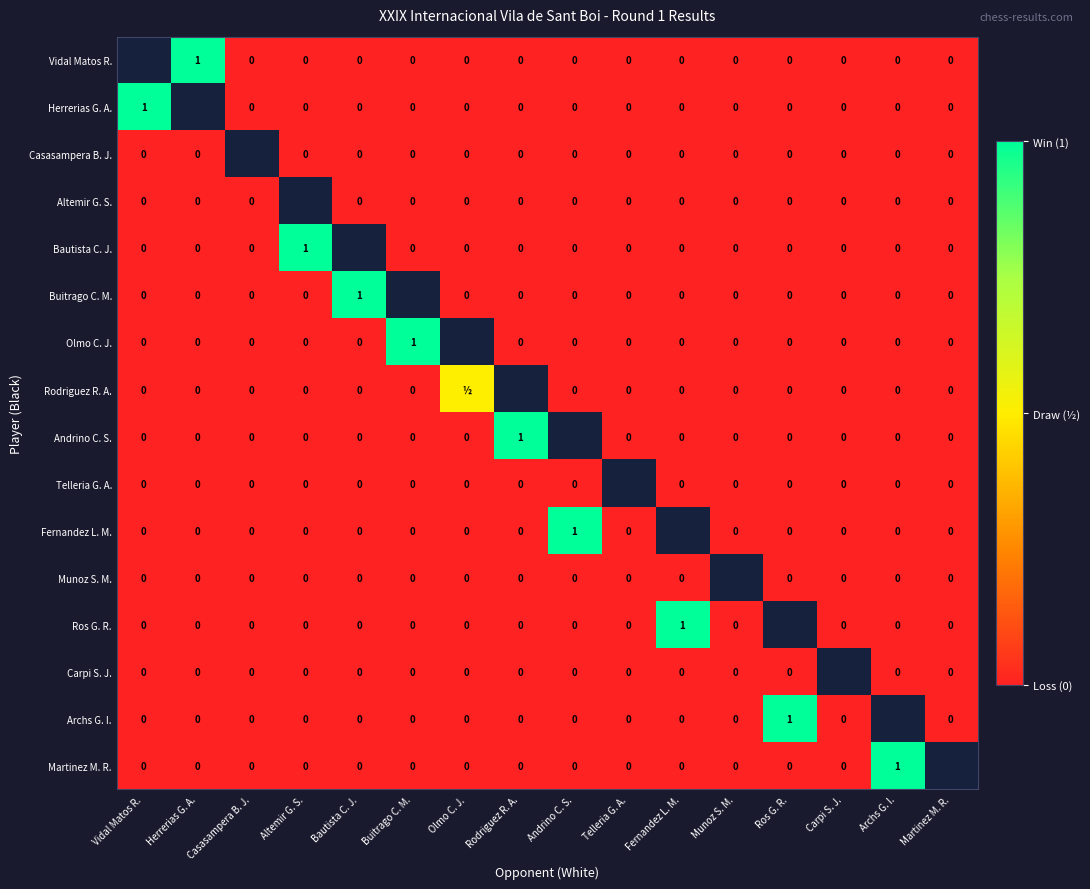

What is the sum of the Archs G. I. values at Munoz S. M. and Ros G. R.?

1.0